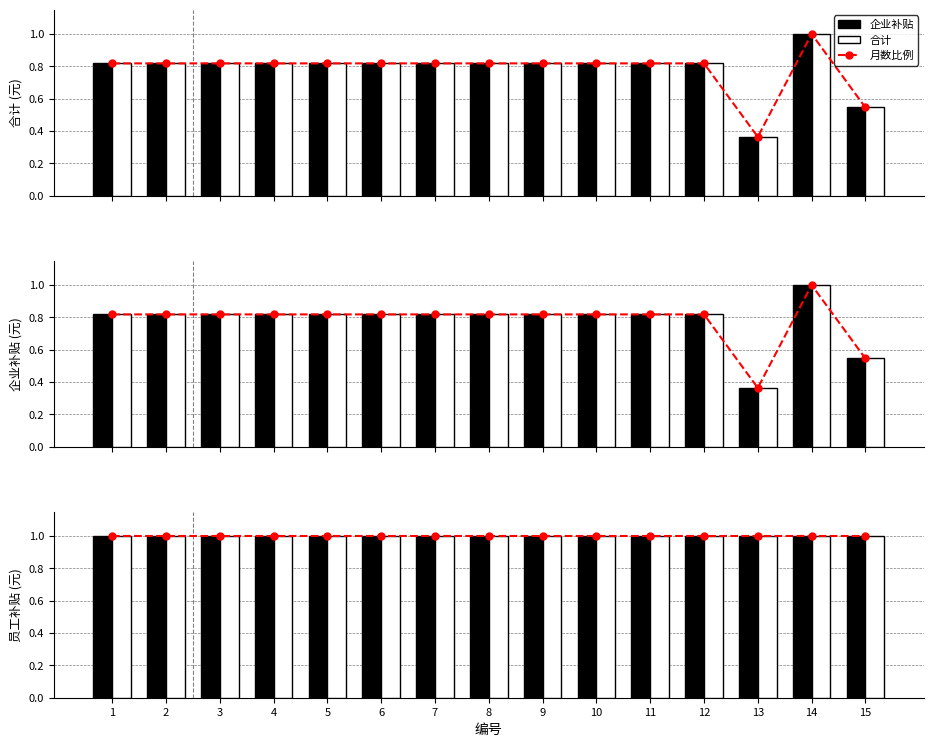

How many groups of bars are there?

15